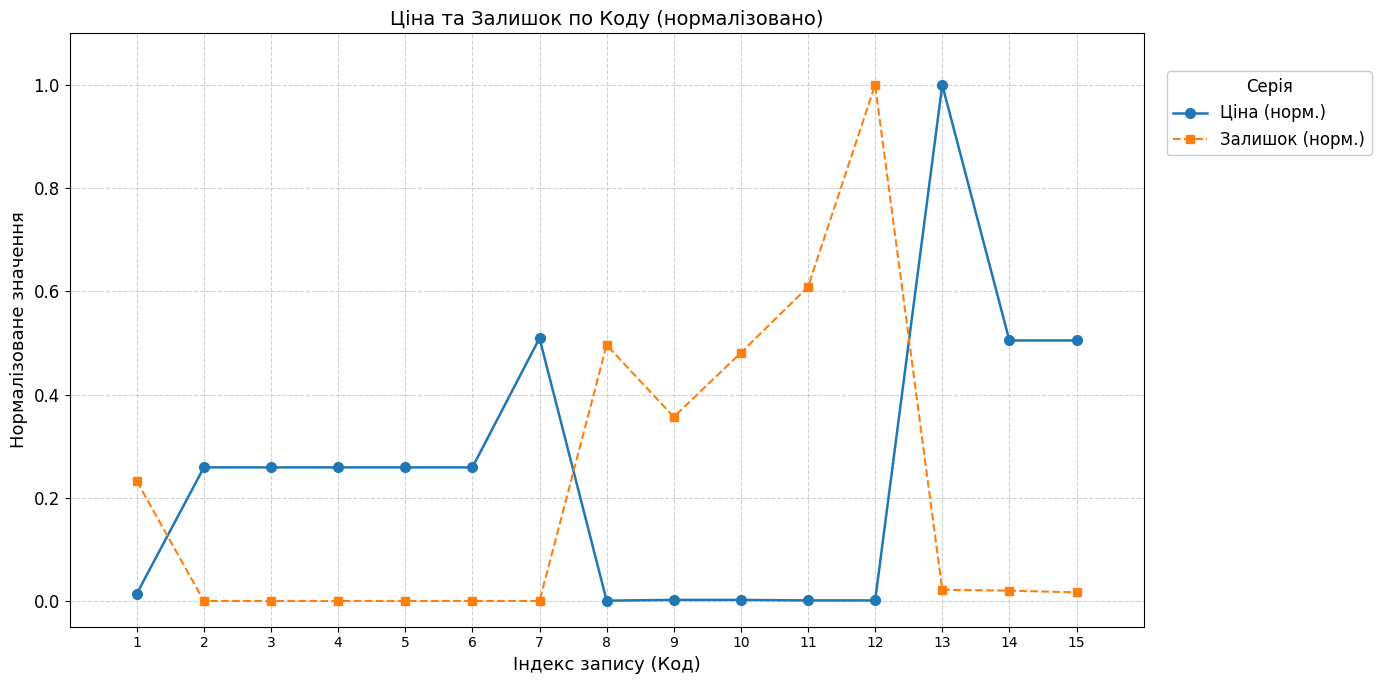

What is the sum of all Ціна (норм.) values?

3.8